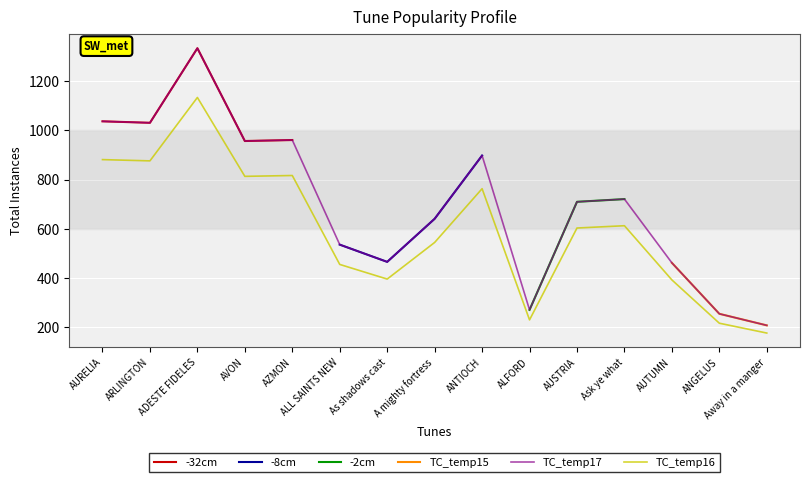

Which category has the lowest value in the TC_temp17 series?

Away in a manger